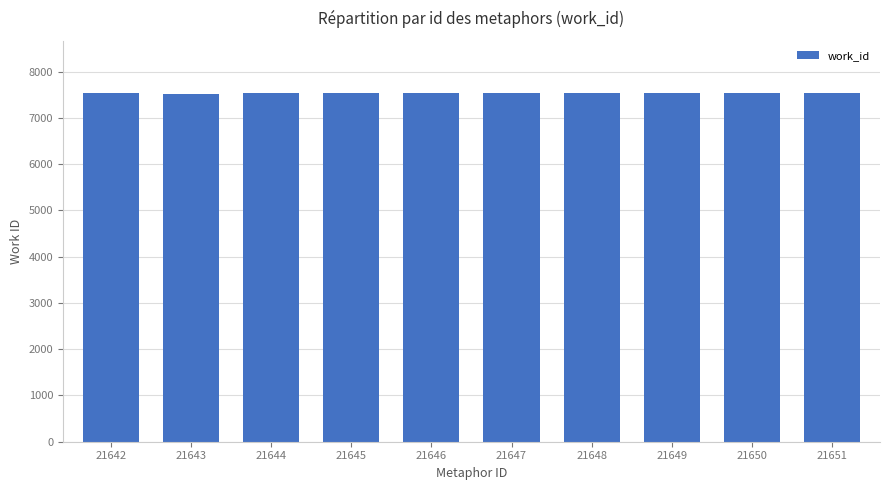

What is the change in value from 21645 to 21646?

+1